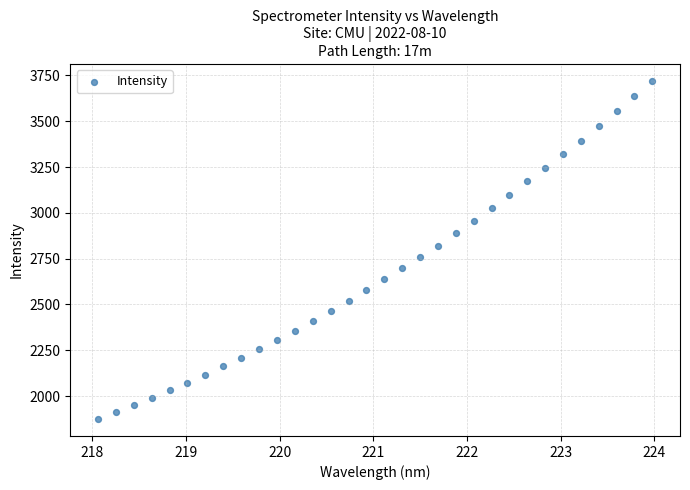

What is the range of X values (max minus min)?

5.9